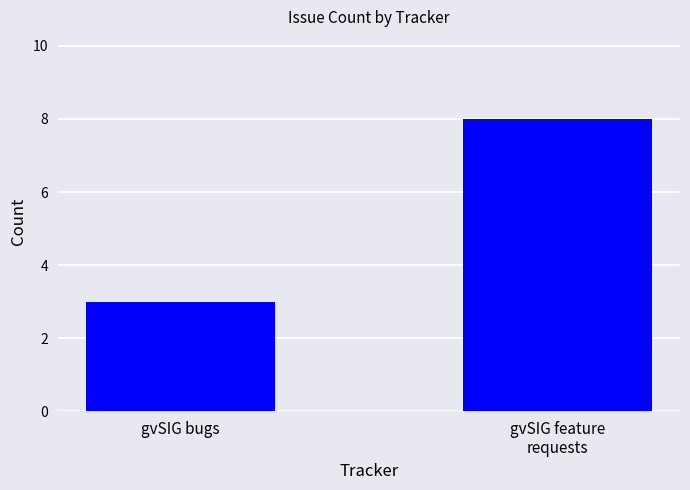

What value does the data have at gvSIG bugs?

3